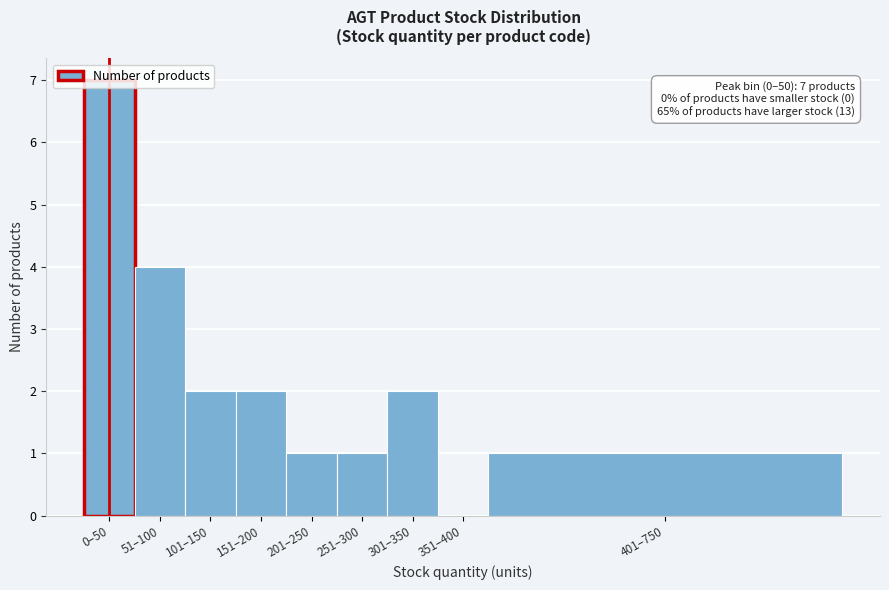

What is the greatest value displayed?

7